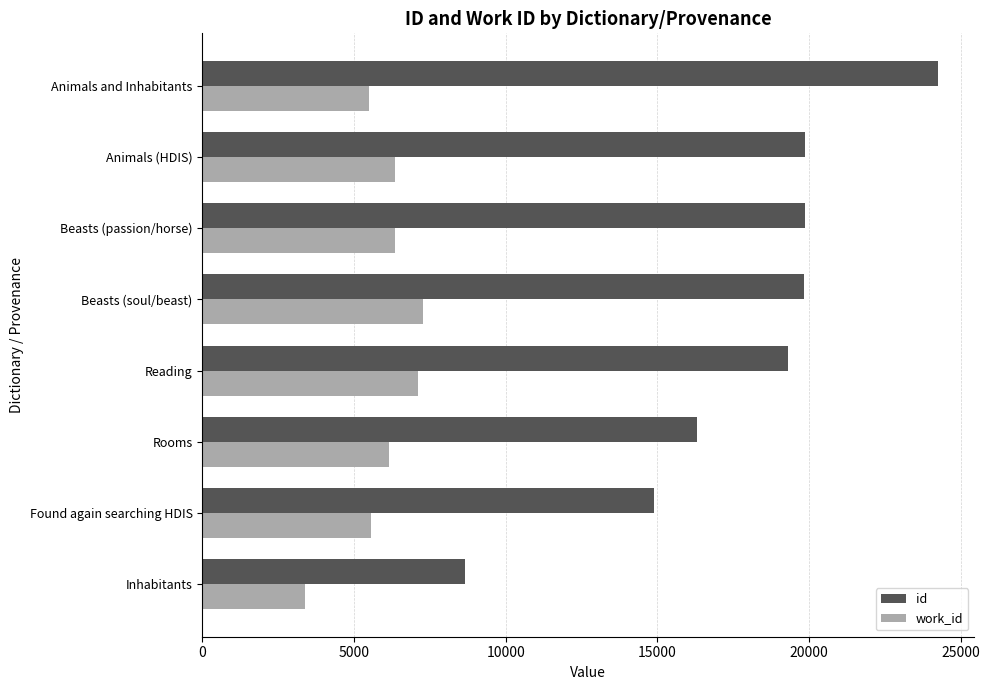

What value does the id series have at Animals and Inhabitants, to the nearest 100?

24200